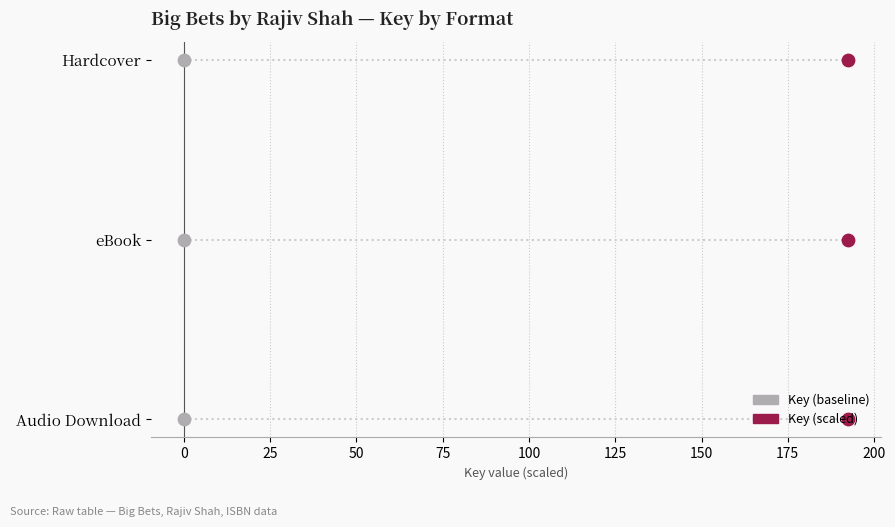

What are all the series names shown in the legend?

Key (baseline), Key (scaled)